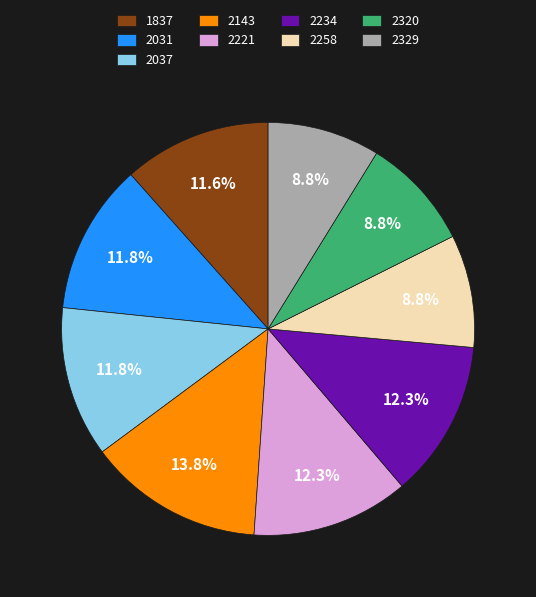

Which slice is the largest?

2143